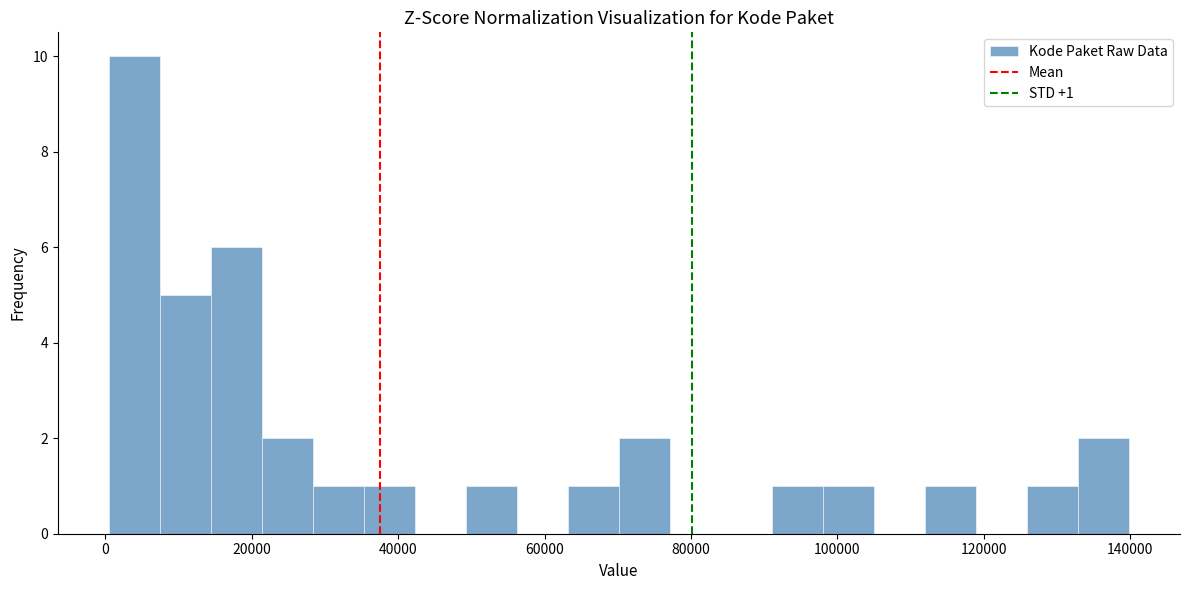

Read against the x-axis, roughly where is the centre of the tallest bar?

4000